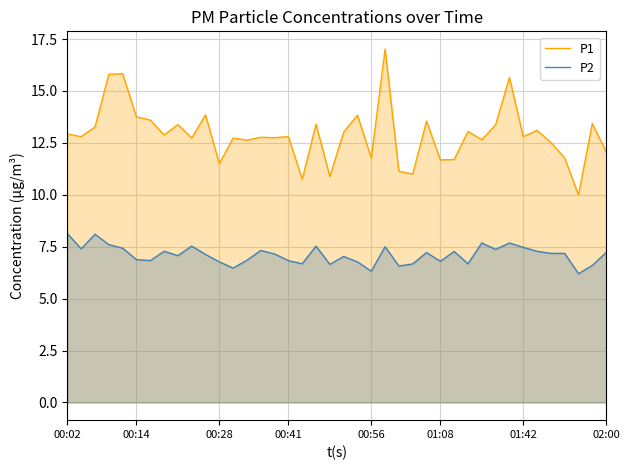

The P1 series shows 12.8 at 01:42. True or false?

True